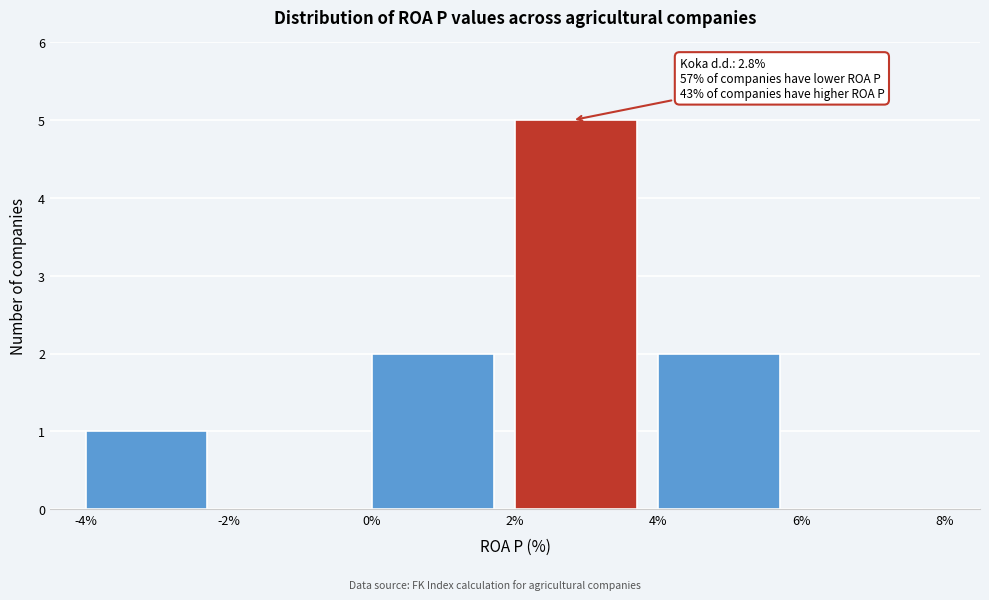

Over which range of the x-axis is the bar tallest?

2% to 4%